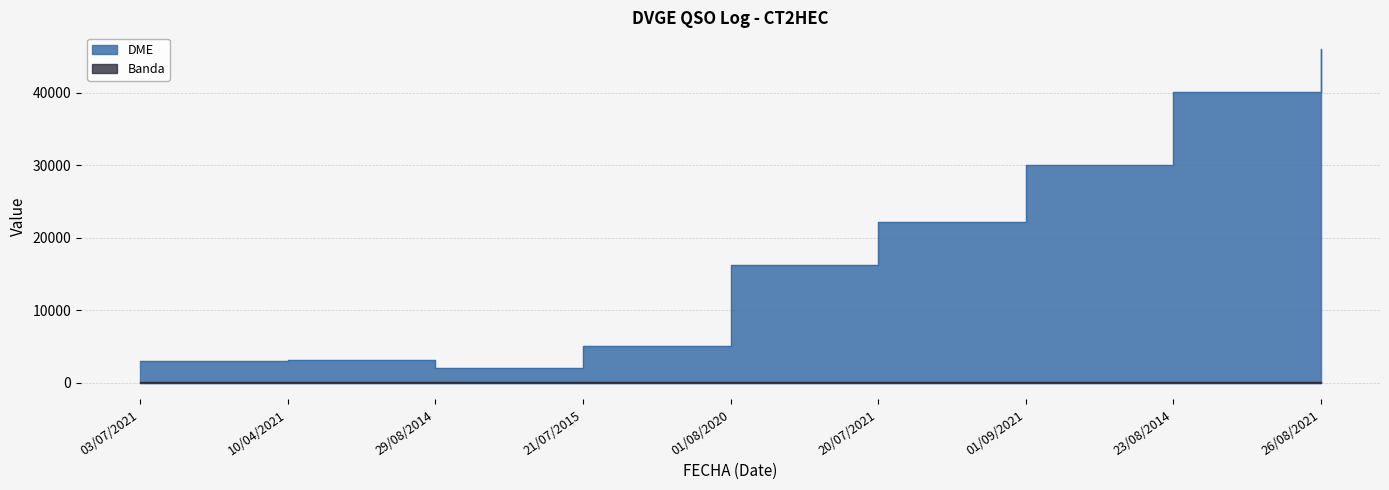

Reading left to right, extract all data points from this chart.

3023	3140	2034	5017	16196	22182	30022	40174	46044